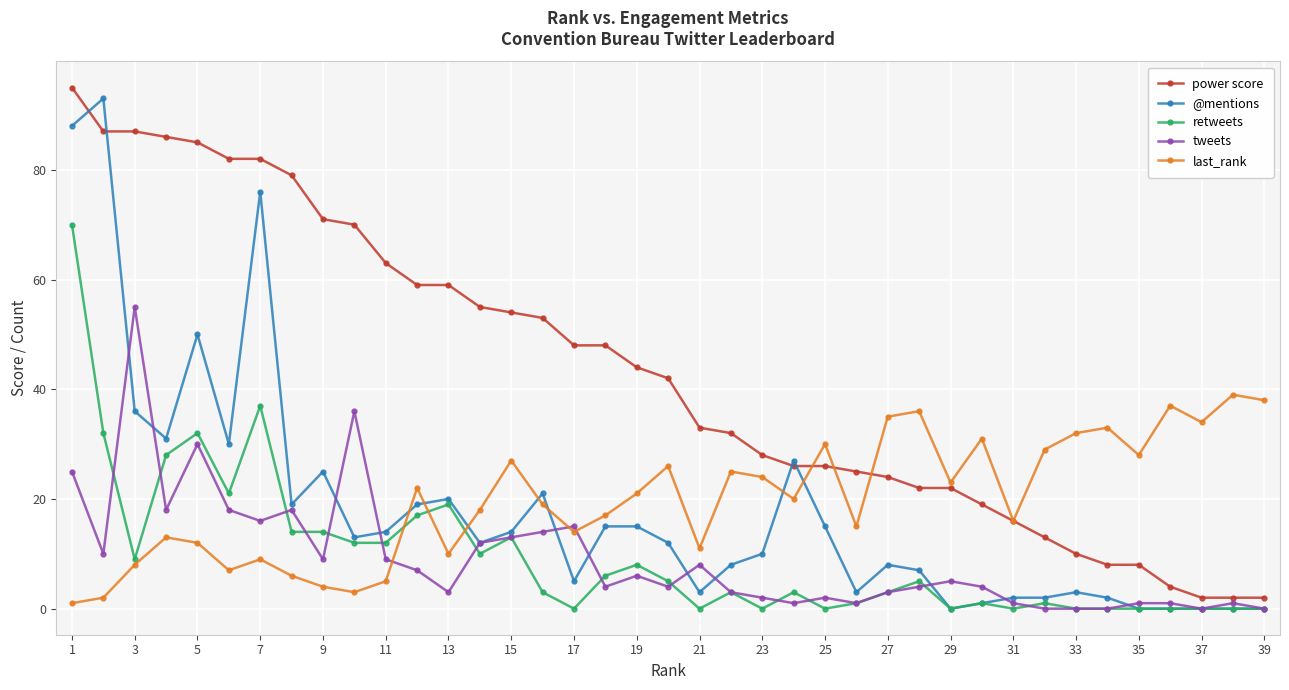

True or false: last_rank has more than 1 interior local peaks.

True